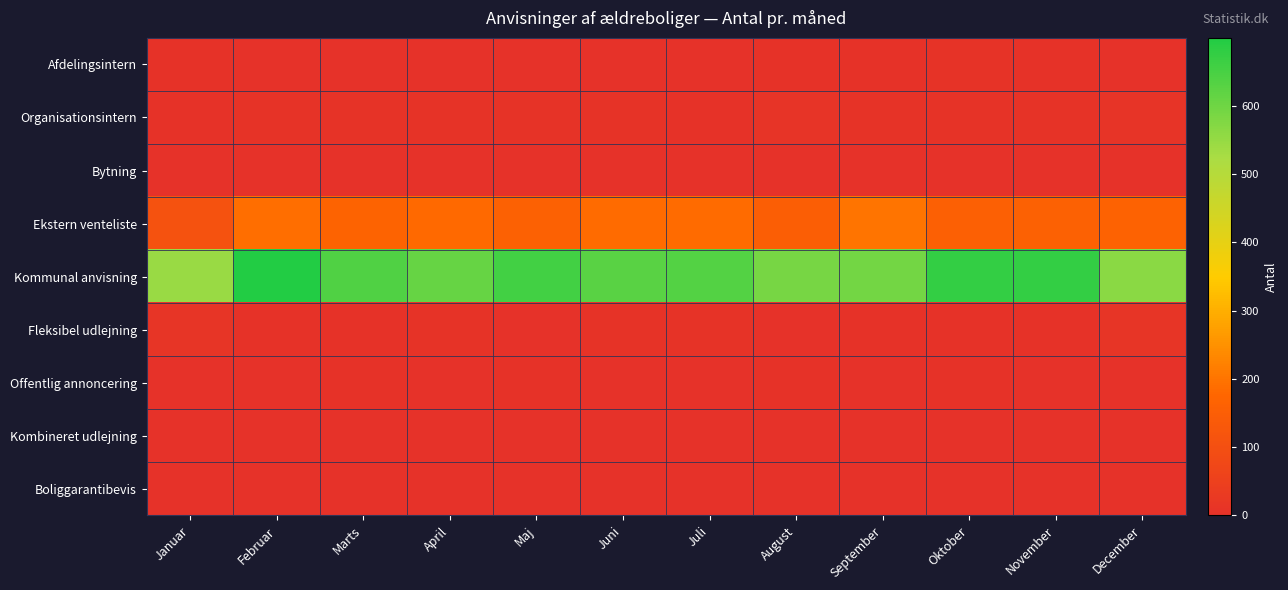

At which category does the chart reach its minimum across all series?

Marts